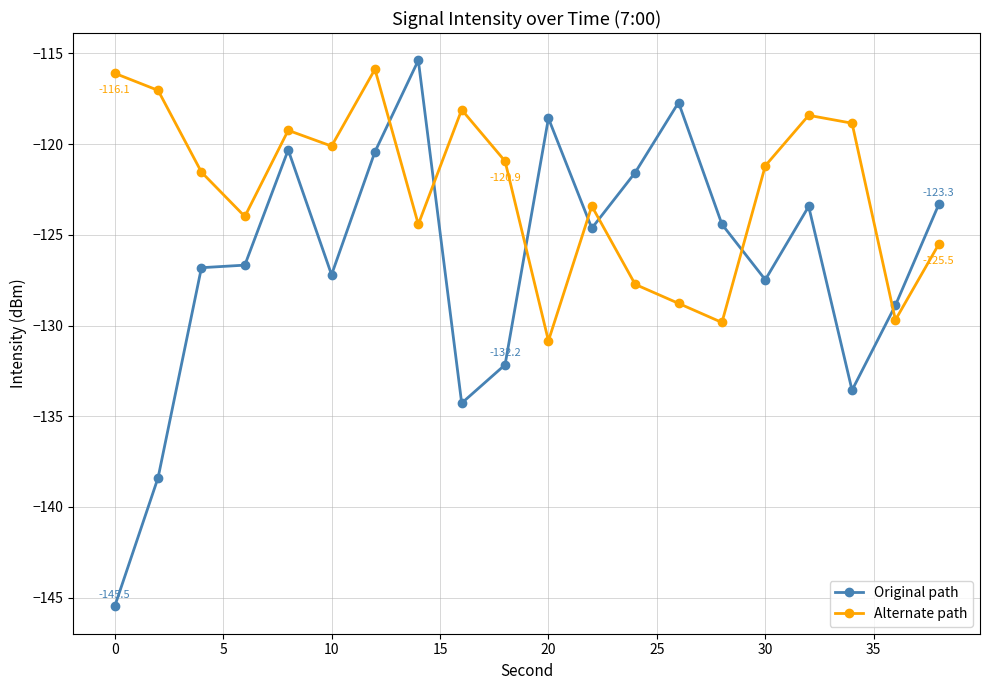

How many categories are shown in the chart?

20